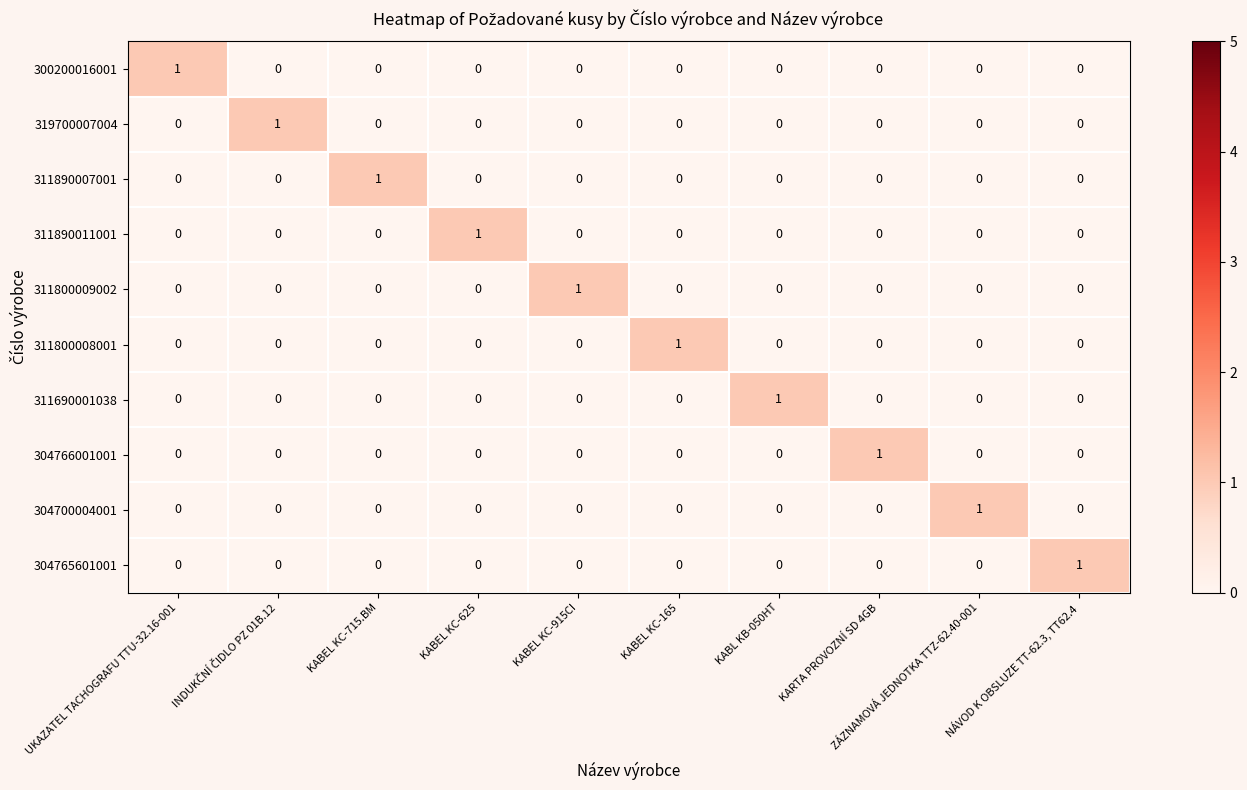

Is it true that 300200016001 equals 1 at KABEL KC-715.BM?

False